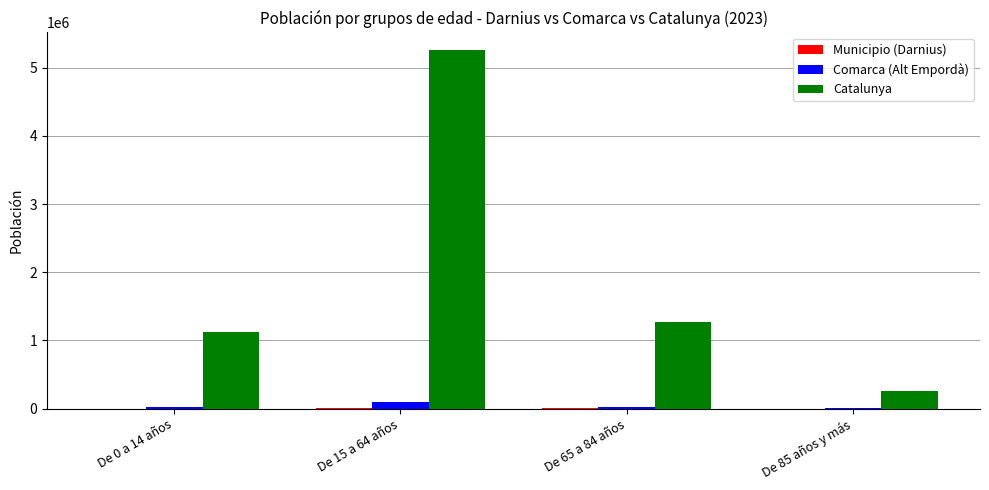

The value of Catalunya at De 15 a 64 años is 5255889. True or false?

True